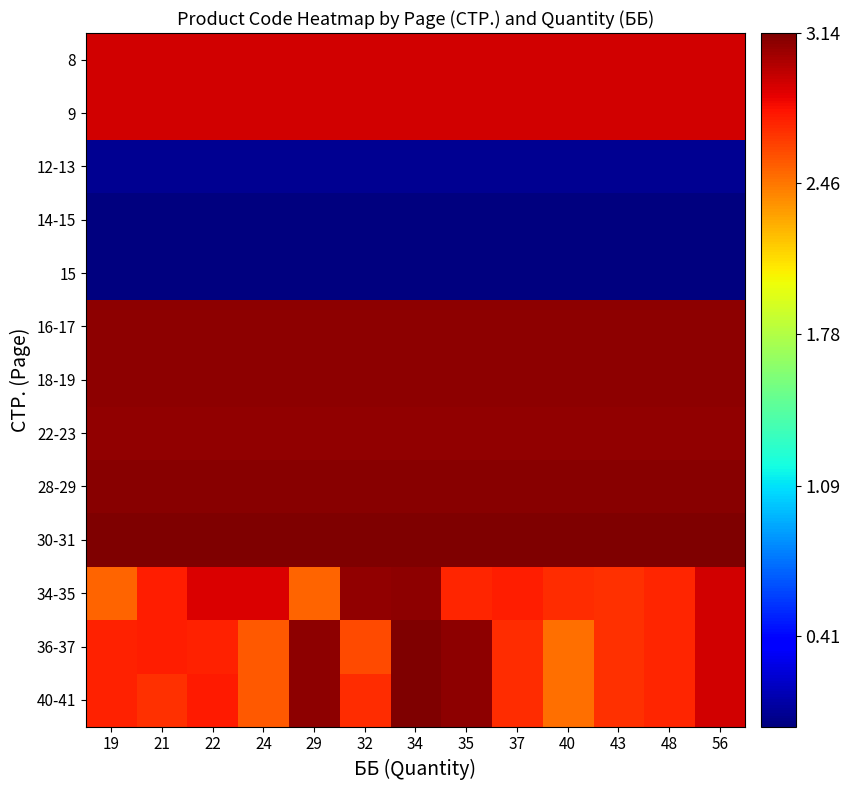

Which series has the largest total across all categories?

30-31